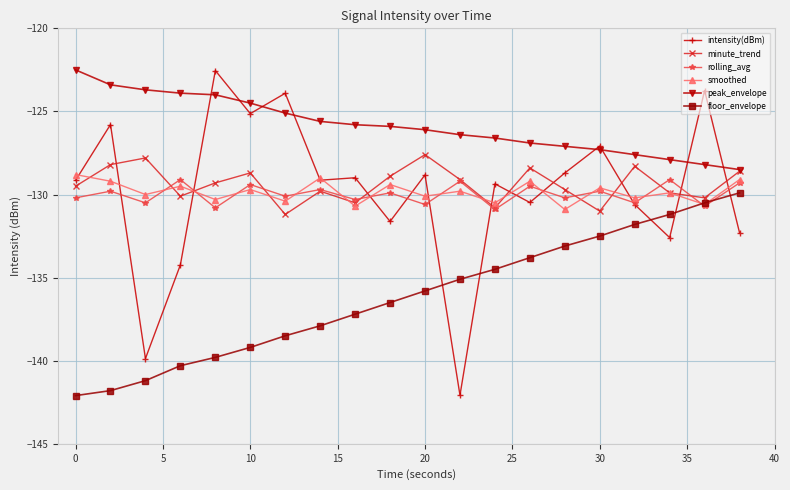

What is the minimum value shown in the chart?

-142.1